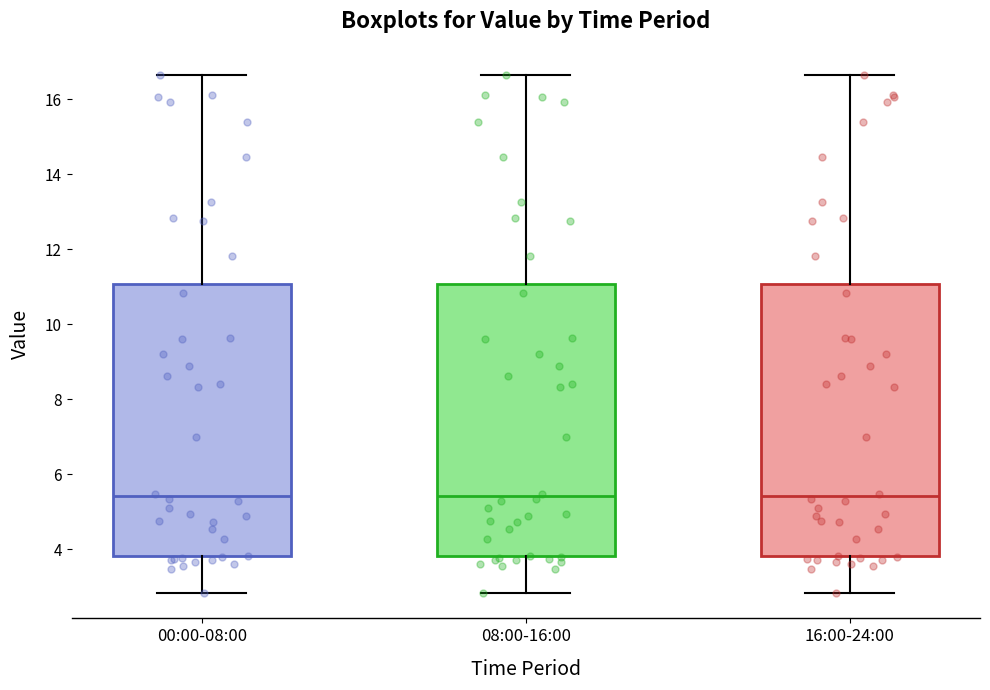

Reading left to right, transcribe this box plot: for each box, give where its median line is, the range the box spans, and where its two whiskers end, as read against the y-axis. The values are not printed on the chart, so give them approximately, as read against the axis.

00:00-08:00: median 5.4, box 3.8 to 11.0, whiskers 2.8 to 16.6
08:00-16:00: median 5.4, box 3.8 to 11.0, whiskers 2.8 to 16.6
16:00-24:00: median 5.4, box 3.8 to 11.0, whiskers 2.8 to 16.6